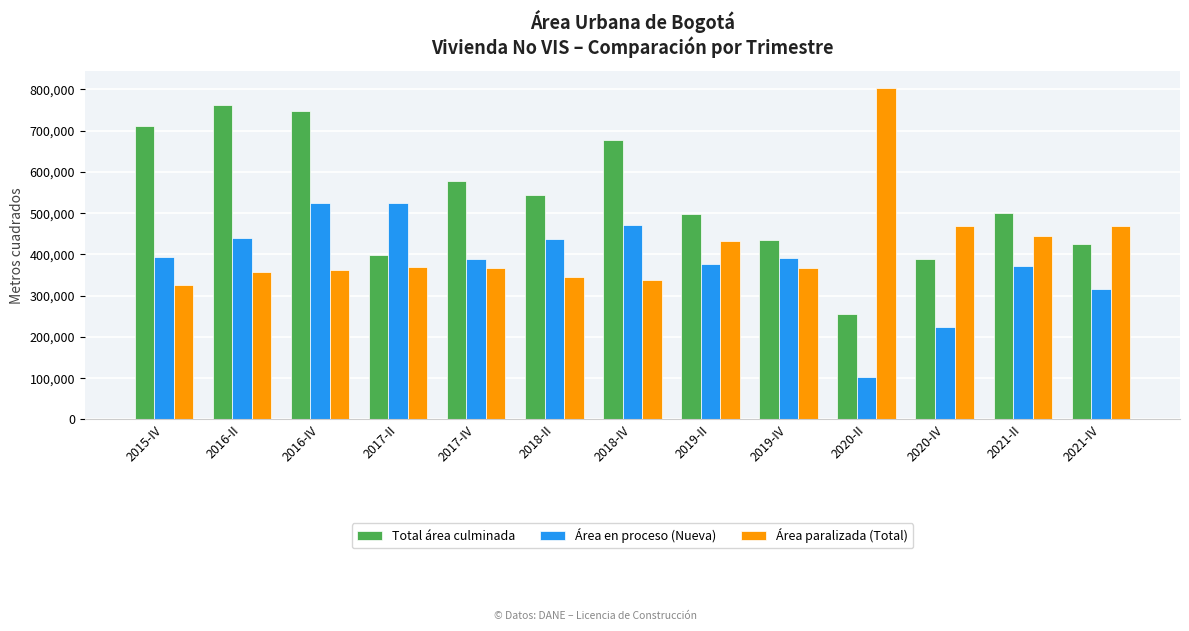

At which category does the chart reach its minimum across all series?

2020-II